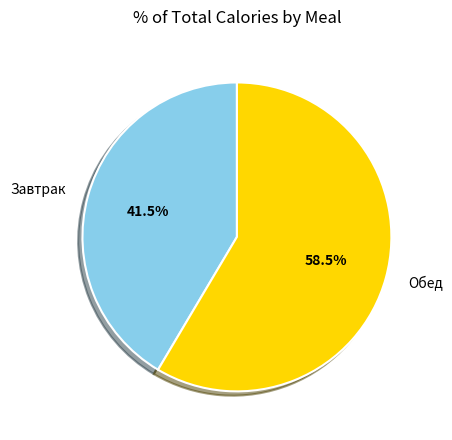

Rank the categories by value from lowest to highest.

Завтрак, Обед